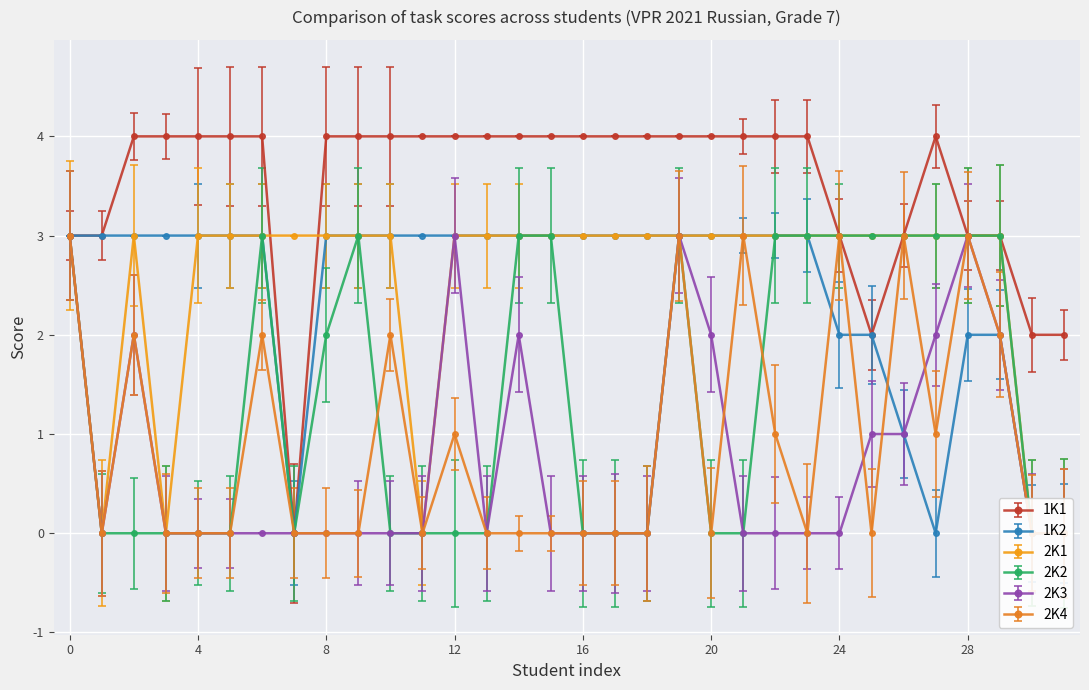

How many lines are shown in the chart?

6